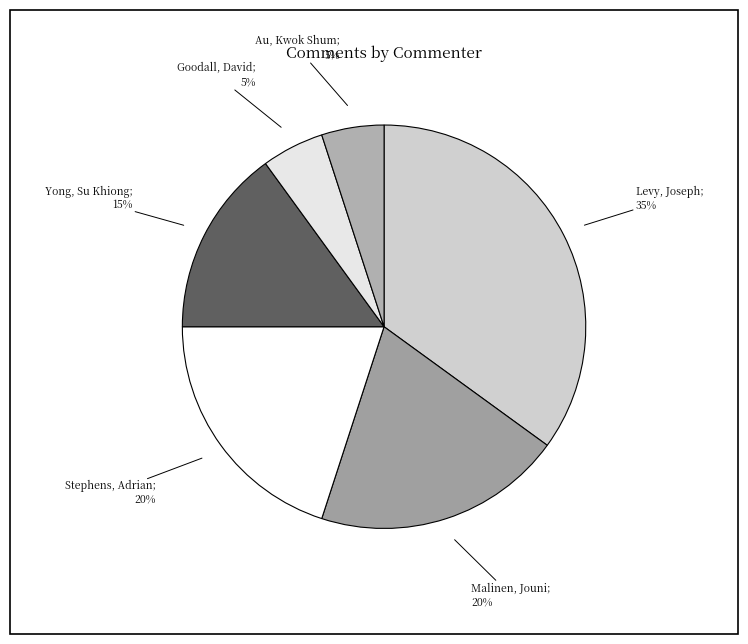

Is there a majority slice in this chart?

No